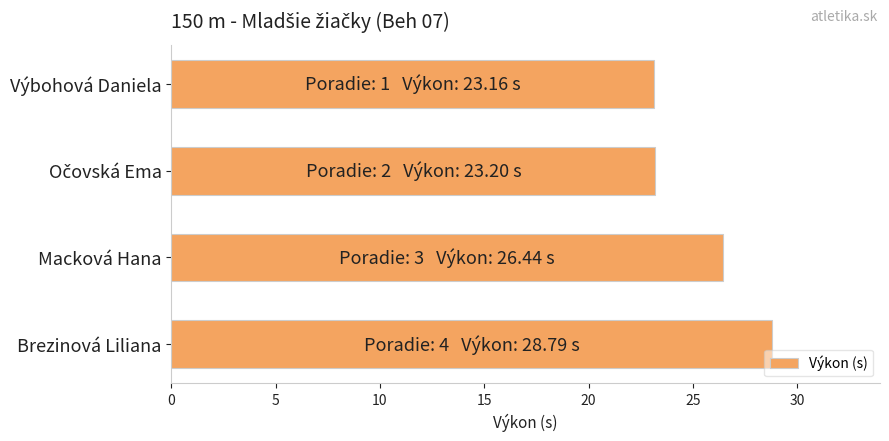

Are the bars grouped side by side (vs. stacked)?

No